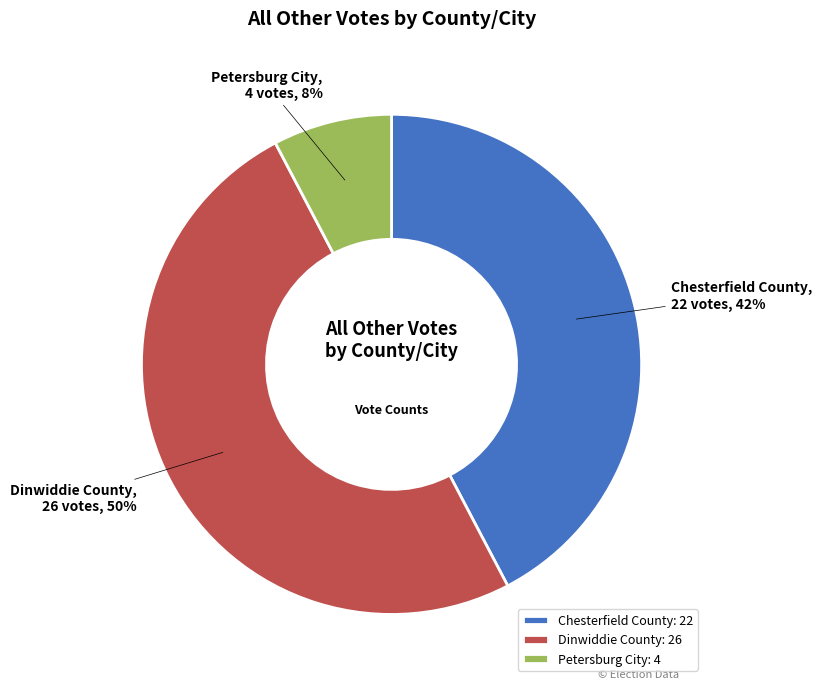

To the nearest percent, what is the combined percentage of Petersburg City and Dinwiddie County?

58%